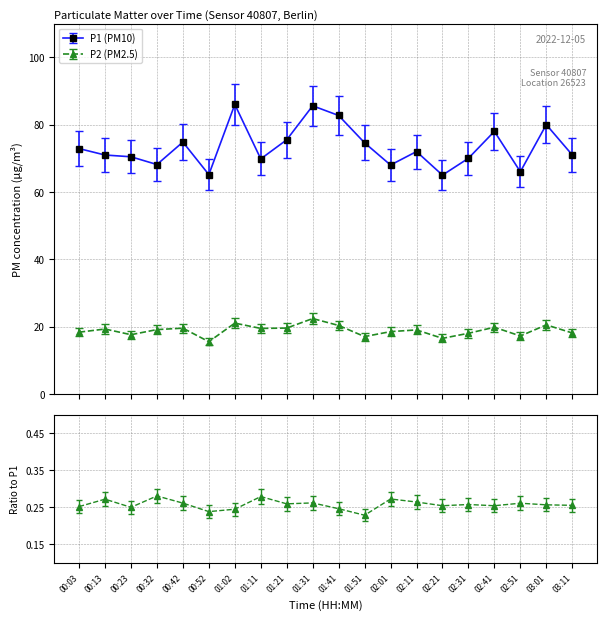

Count the number of categories in the chart.

20